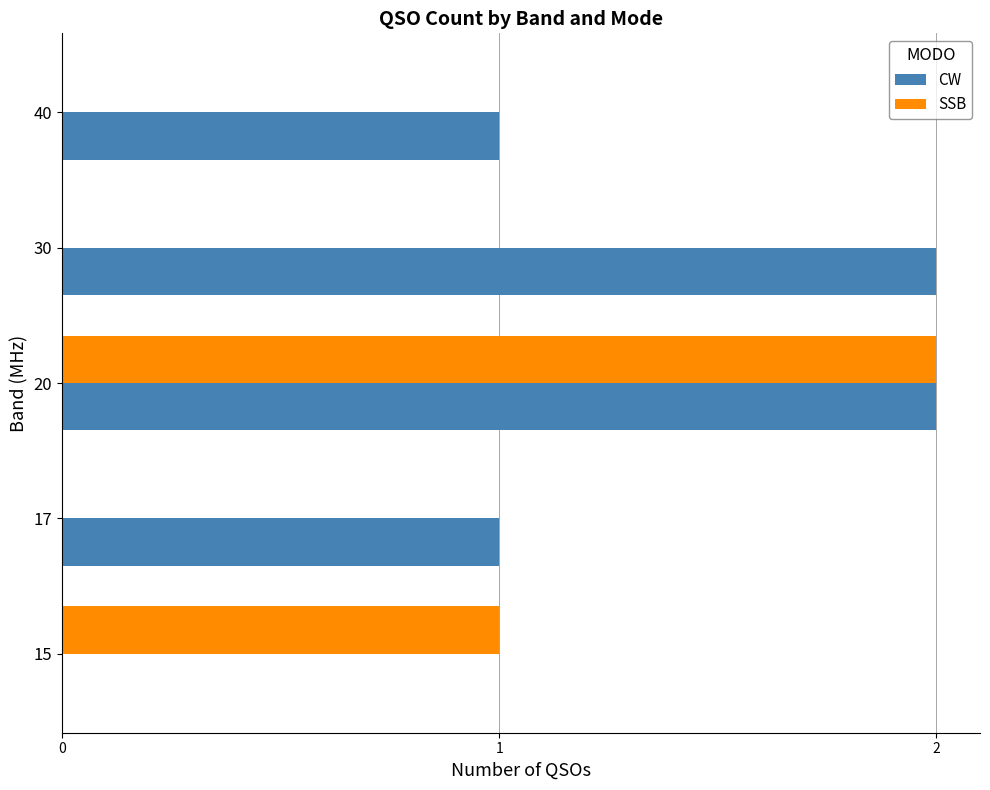

What is the sum of all SSB values?

3